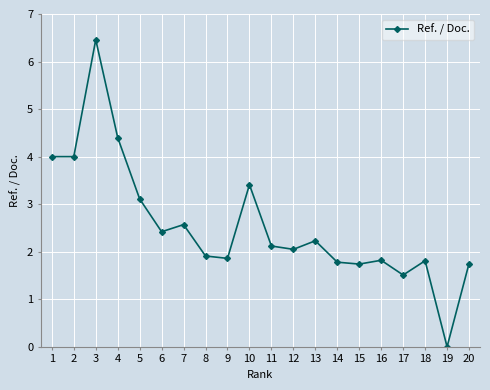

Which category has the highest value across all series?

3